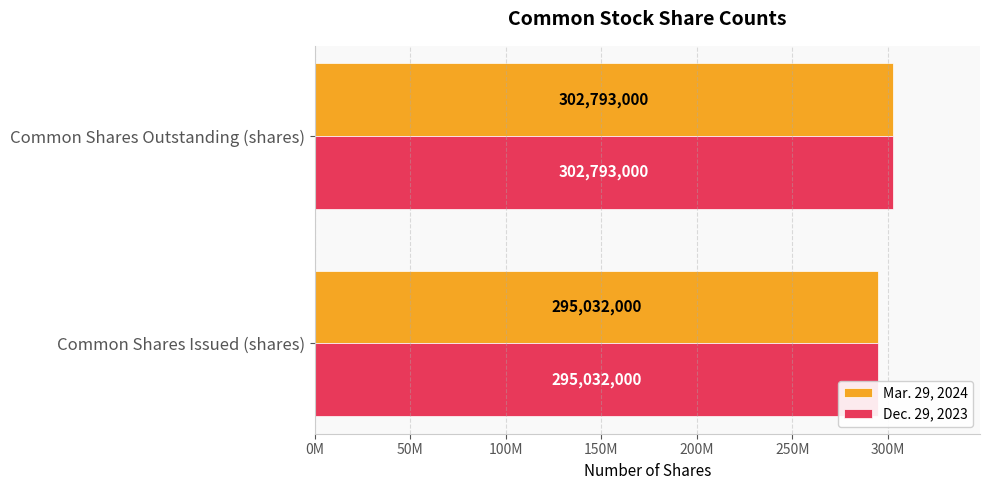

At how many categories does at least one series exceed 298350538?

1